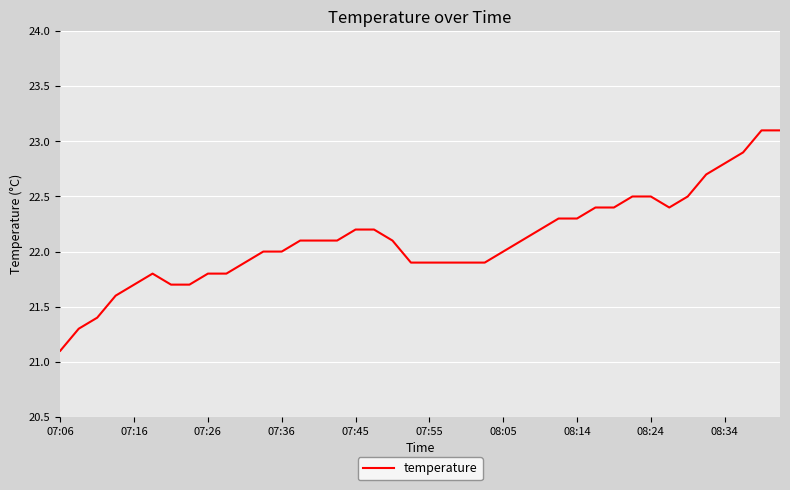

What is the minimum value shown in the chart?

21.1